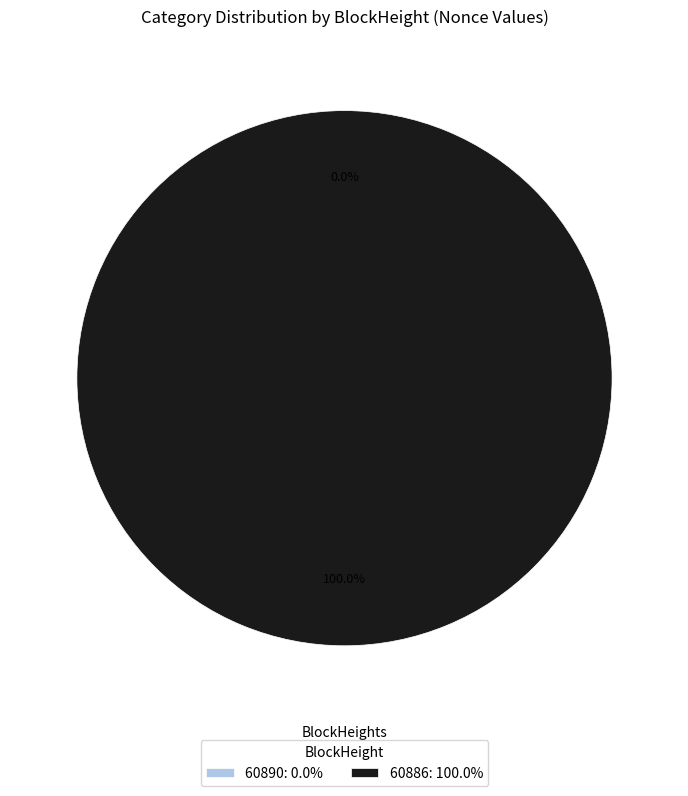

Which slice is the smallest?

60890